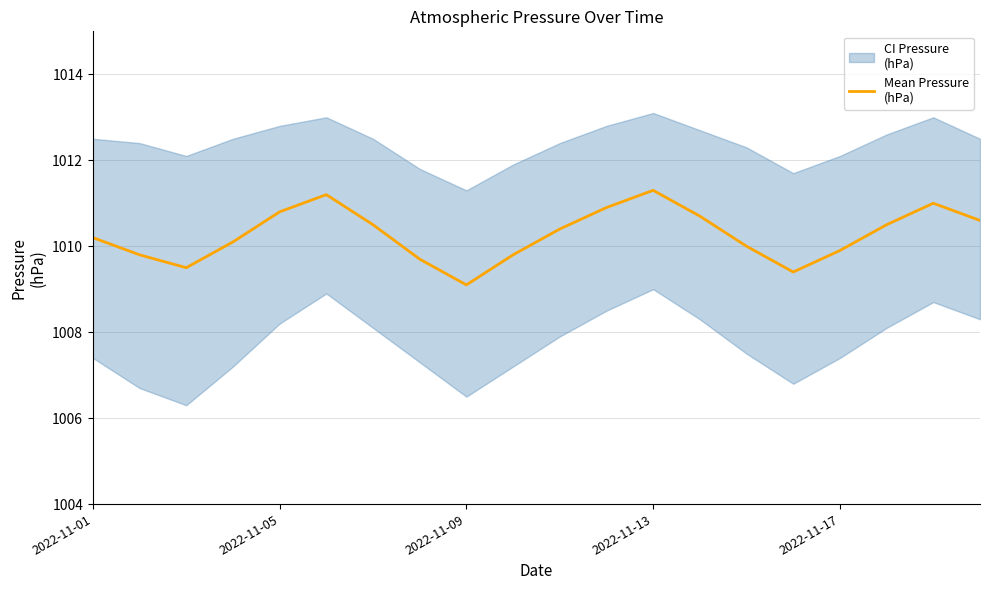

How many categories are shown in the chart?

20